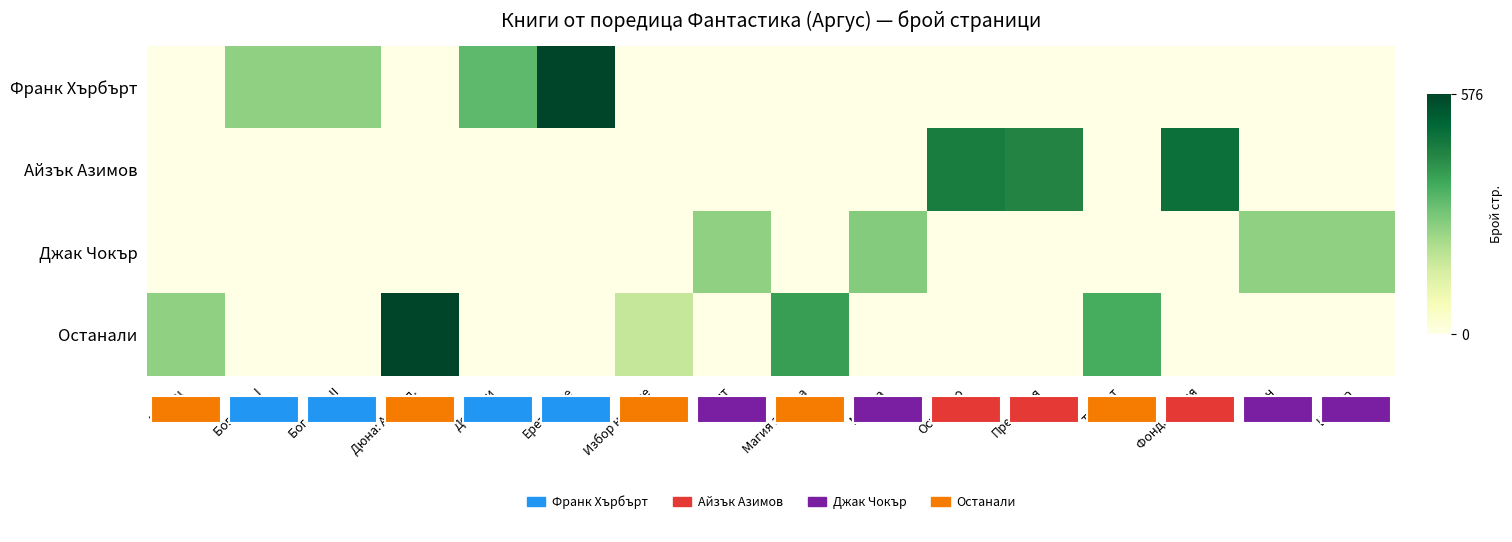

What is the total value across all series at Еретиците?

1.0